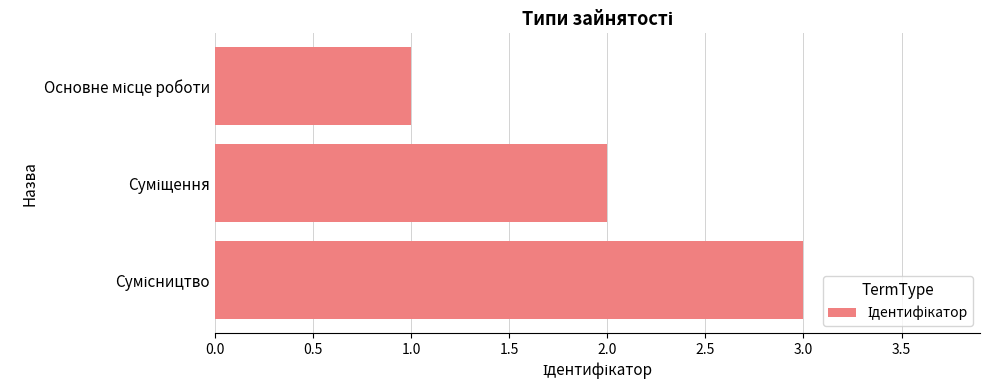

What is the sum of all values?

6